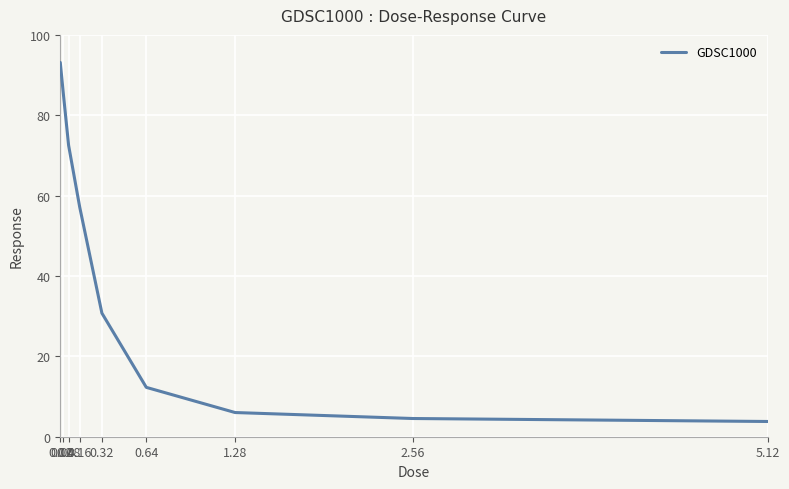

True or false: there are more than 2 points higher than both neighbors.

False